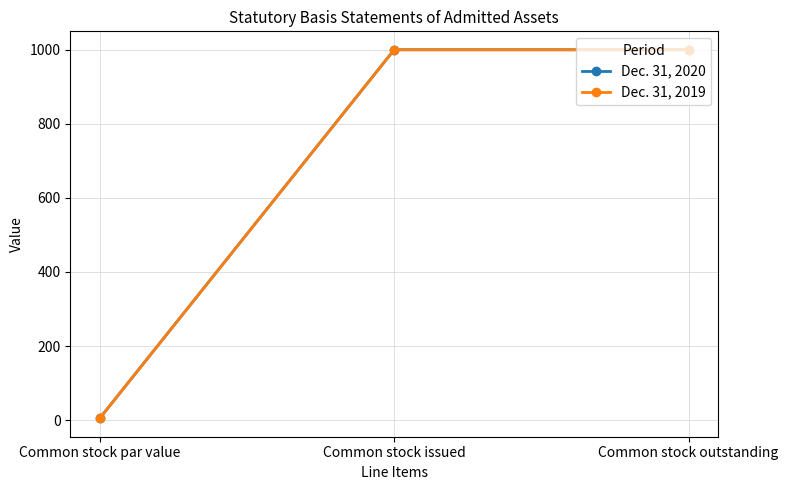

List the labels in order of Dec. 31, 2020 value, largest first.

Common stock issued, Common stock outstanding, Common stock par value